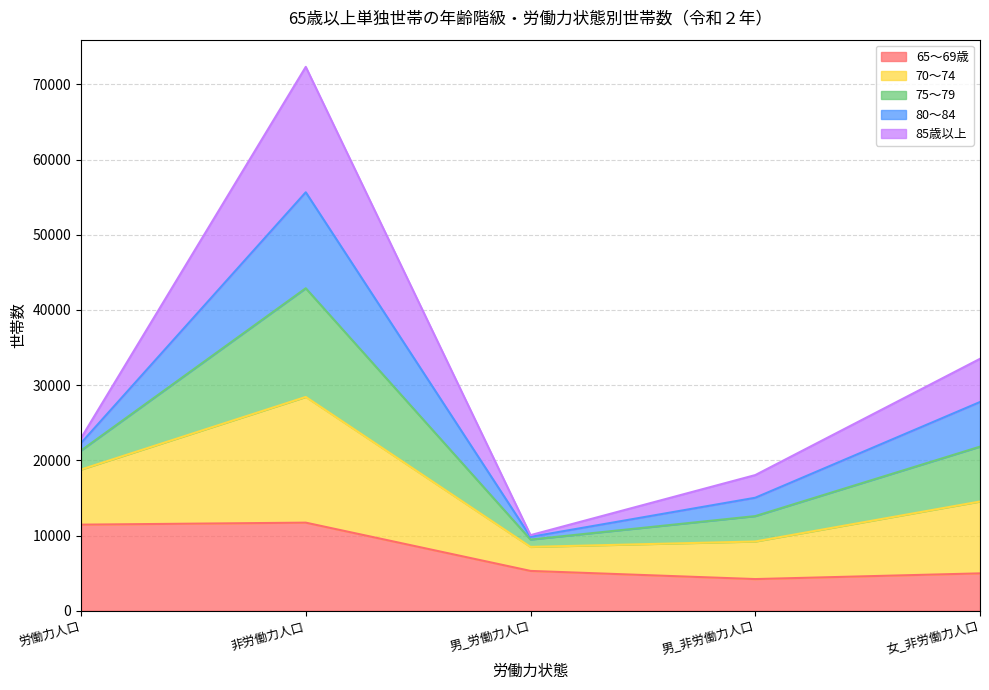

What is the label of the 3rd point from the left?

男_労働力人口